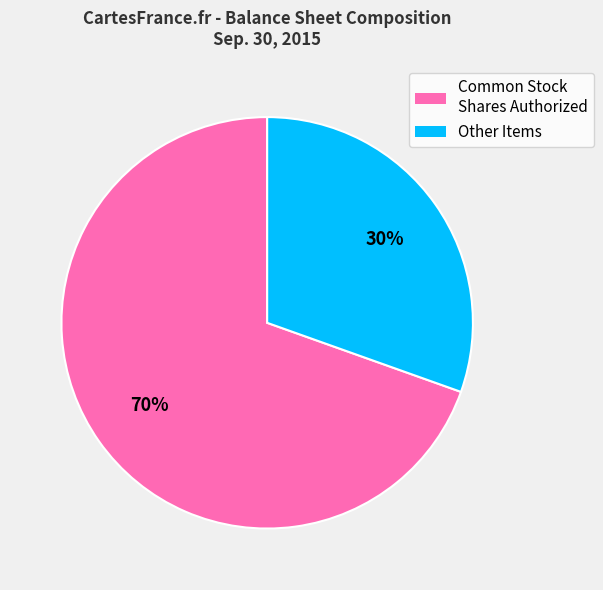

To the nearest percent, what is the average slice percentage?

50%